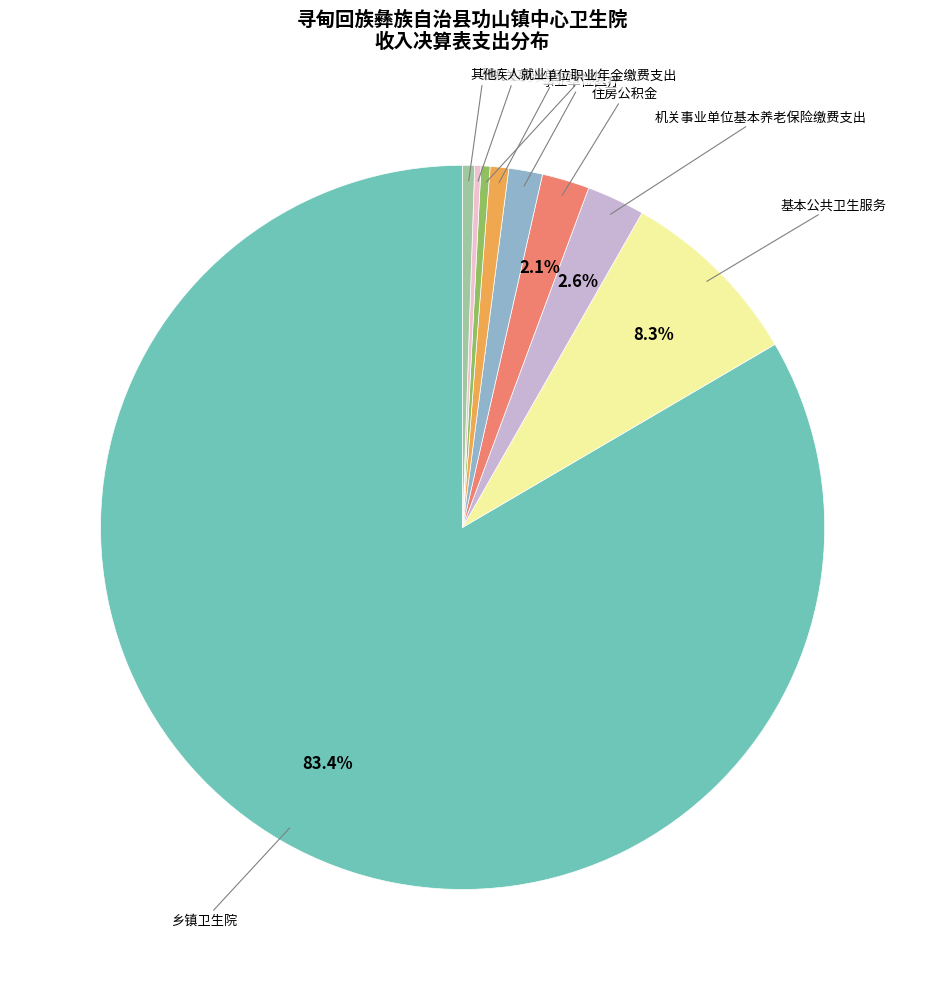

Does any single category account for the majority?

Yes